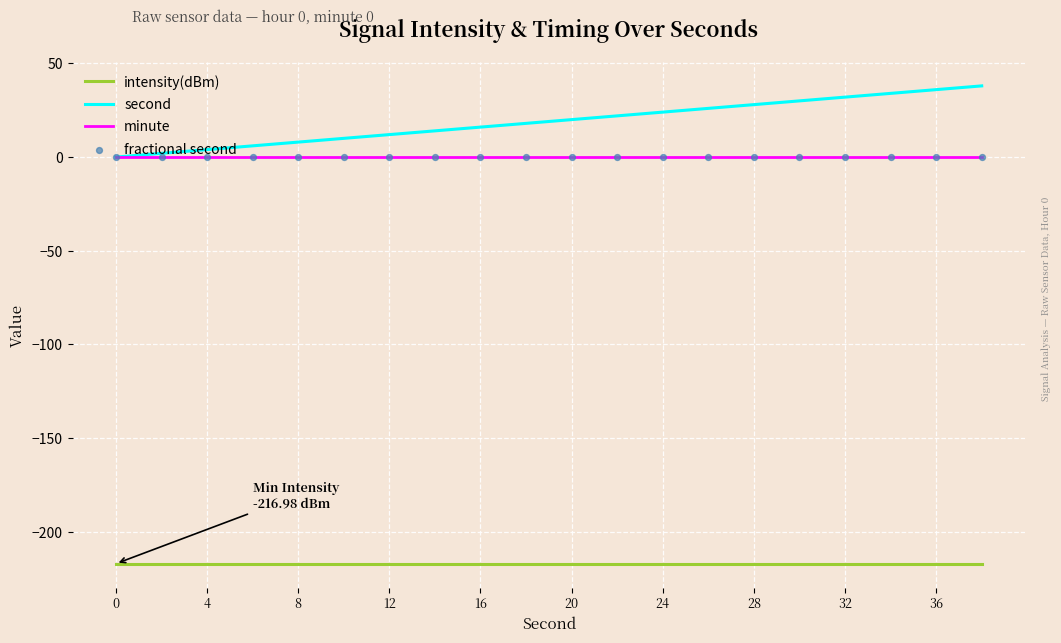

Which series has the largest range (max minus min)?

second